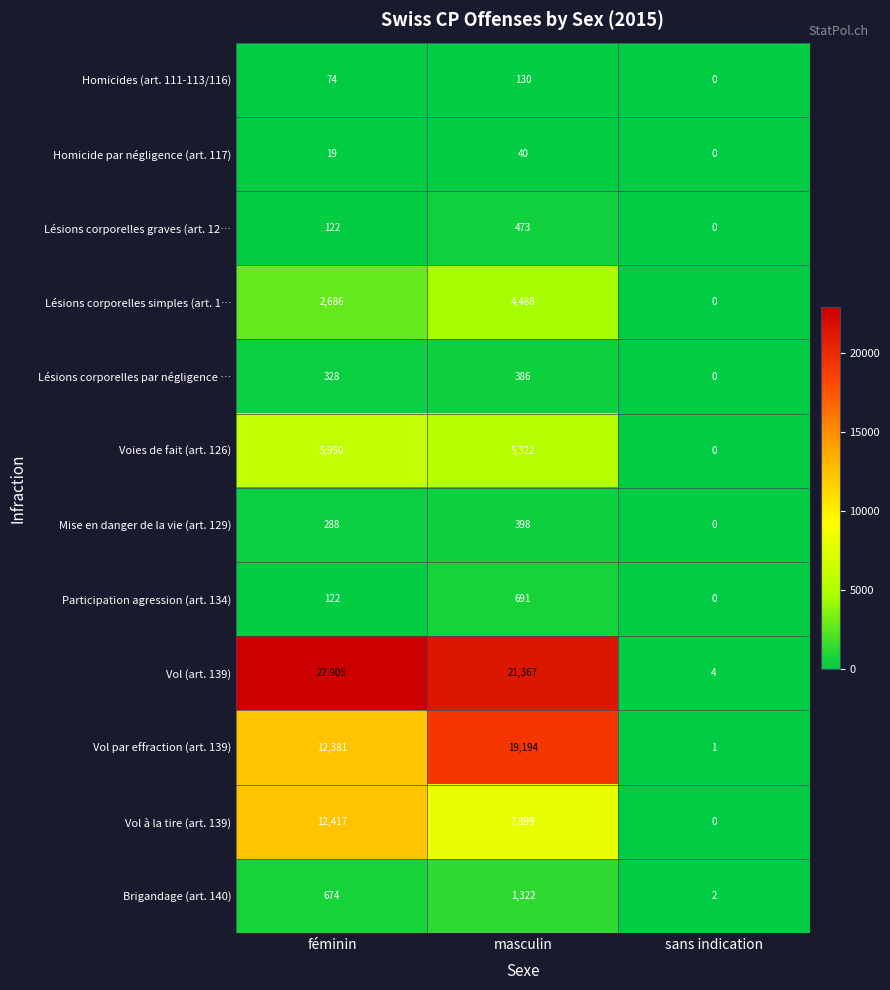

Which series changed the most between féminin and sans indication?

Vol (art. 139)